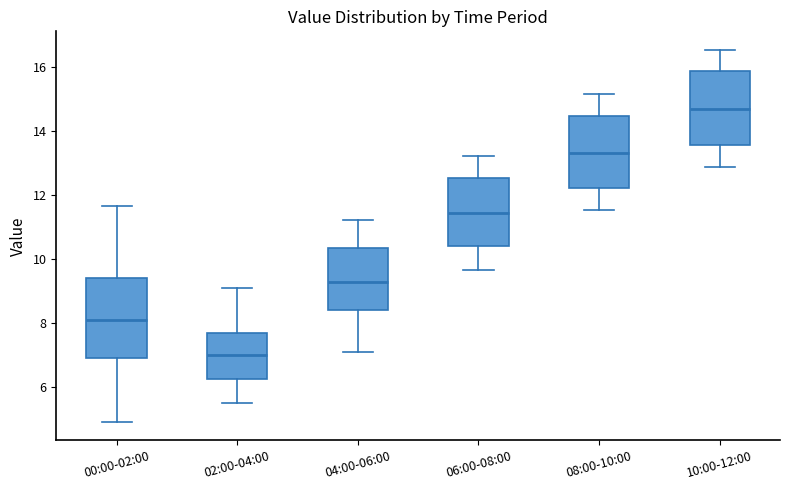

Where does the median line of the box for 08:00-10:00 sit on the y-axis? The values are not printed on the chart, so give them approximately, as read against the axis.

13.4